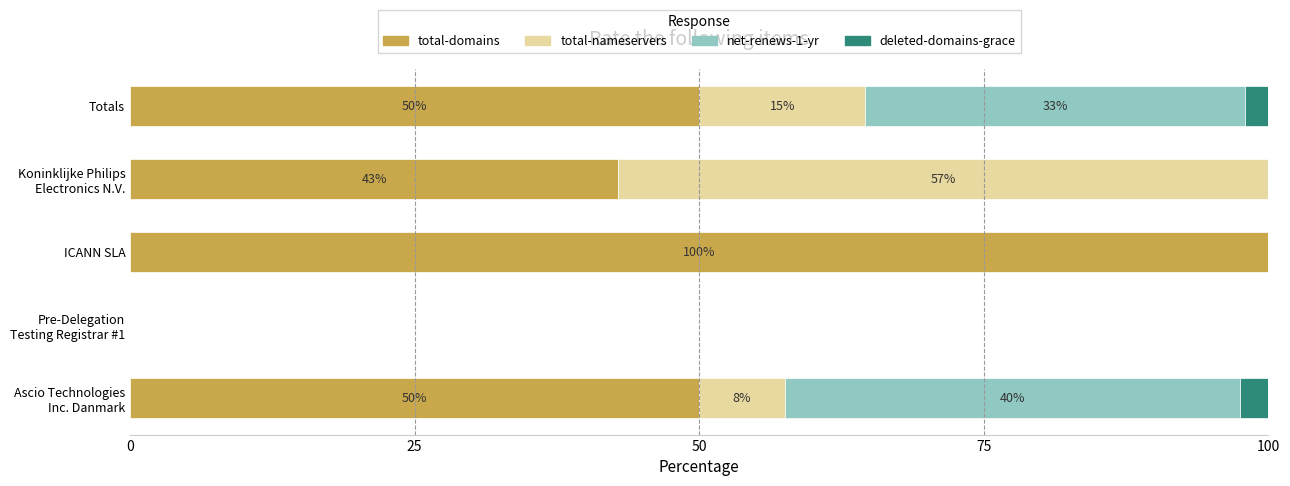

Which category has the highest value in the total-domains series?

ICANN SLA